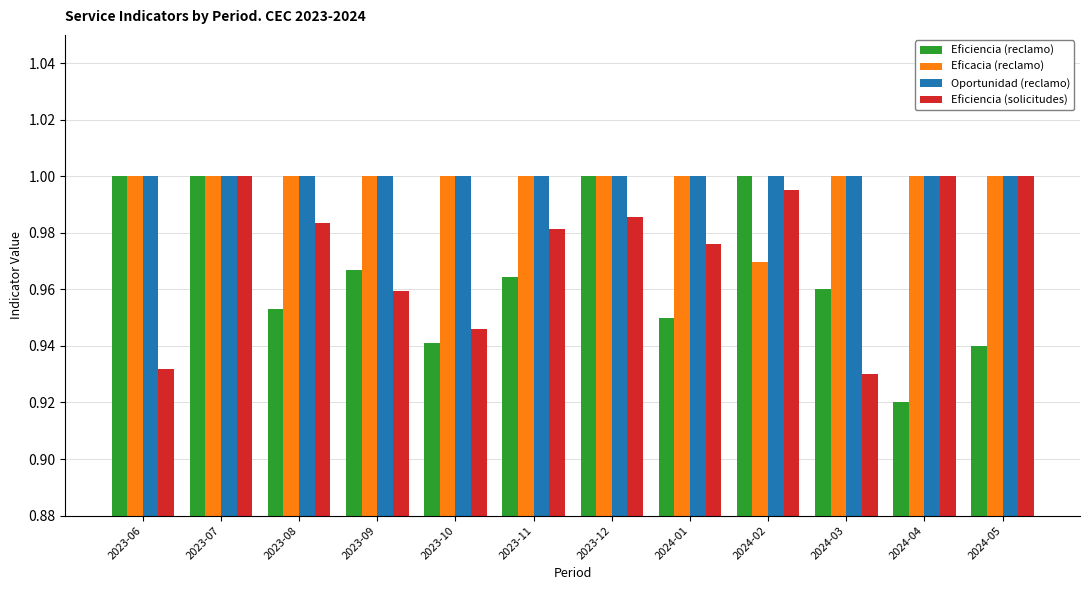

Which series has the largest total across all categories?

Oportunidad (reclamo)